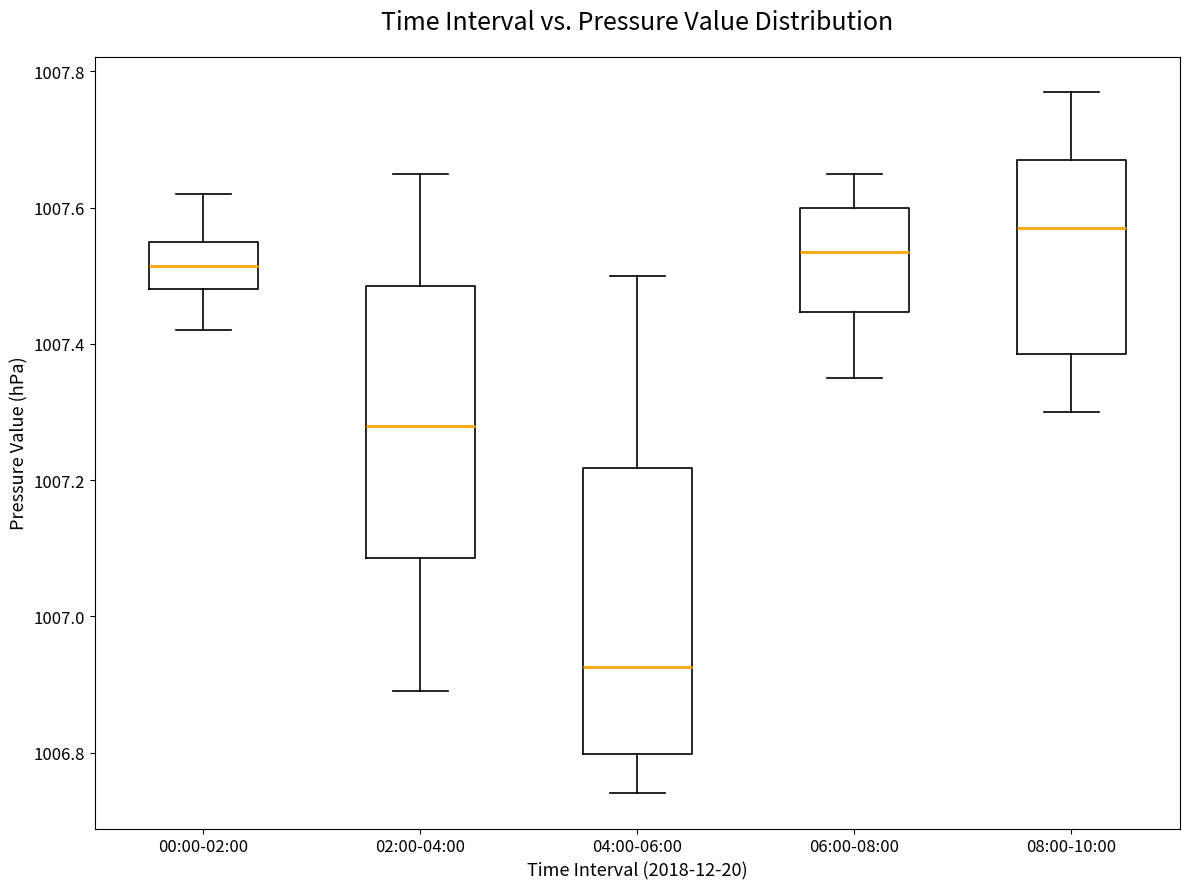

Comparing the boxes themselves (not the whiskers), which one is the tallest?

04:00-06:00